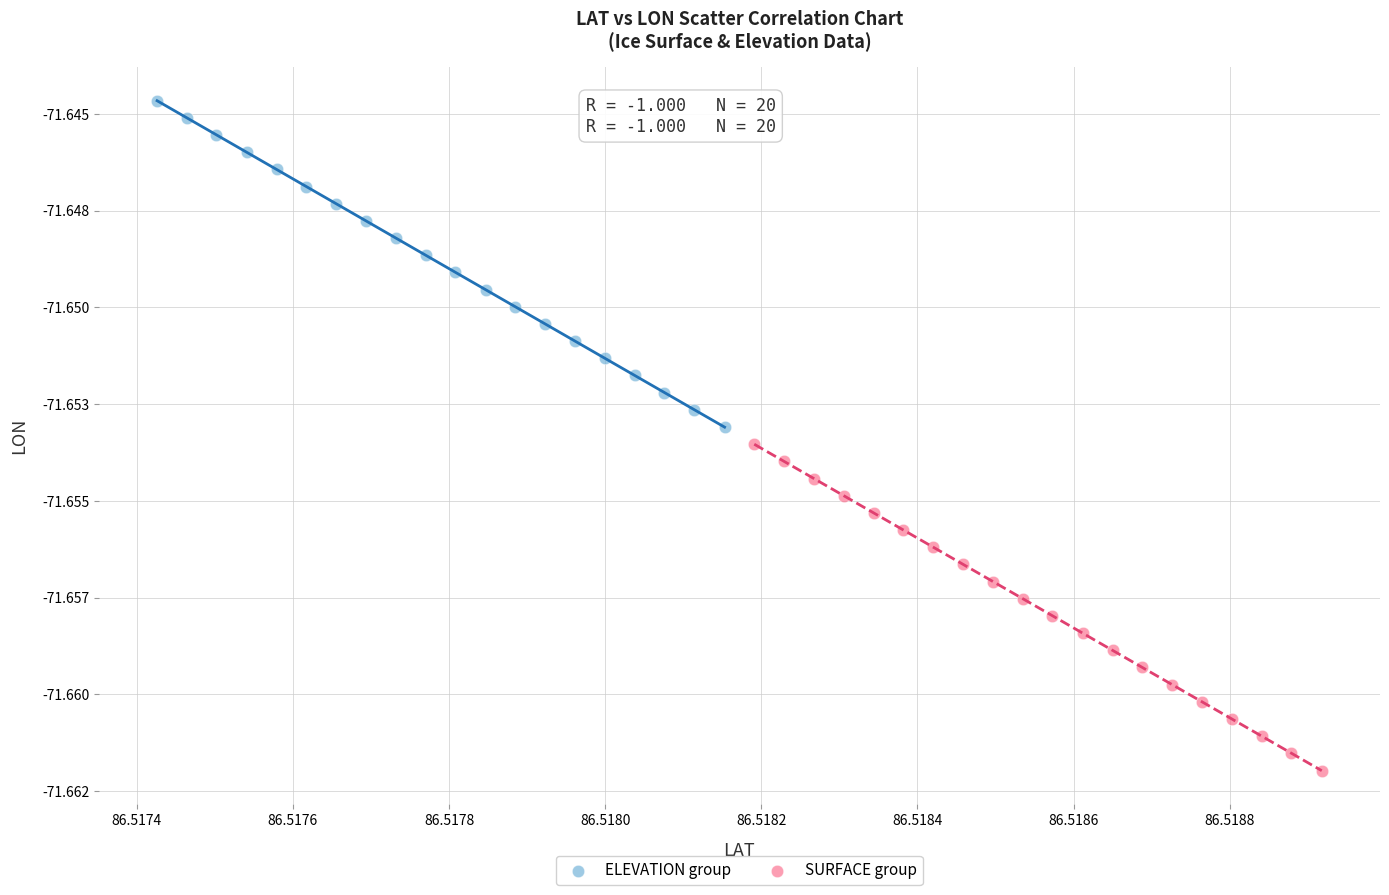

Which series has the largest Y range (max minus min)?

SURFACE group